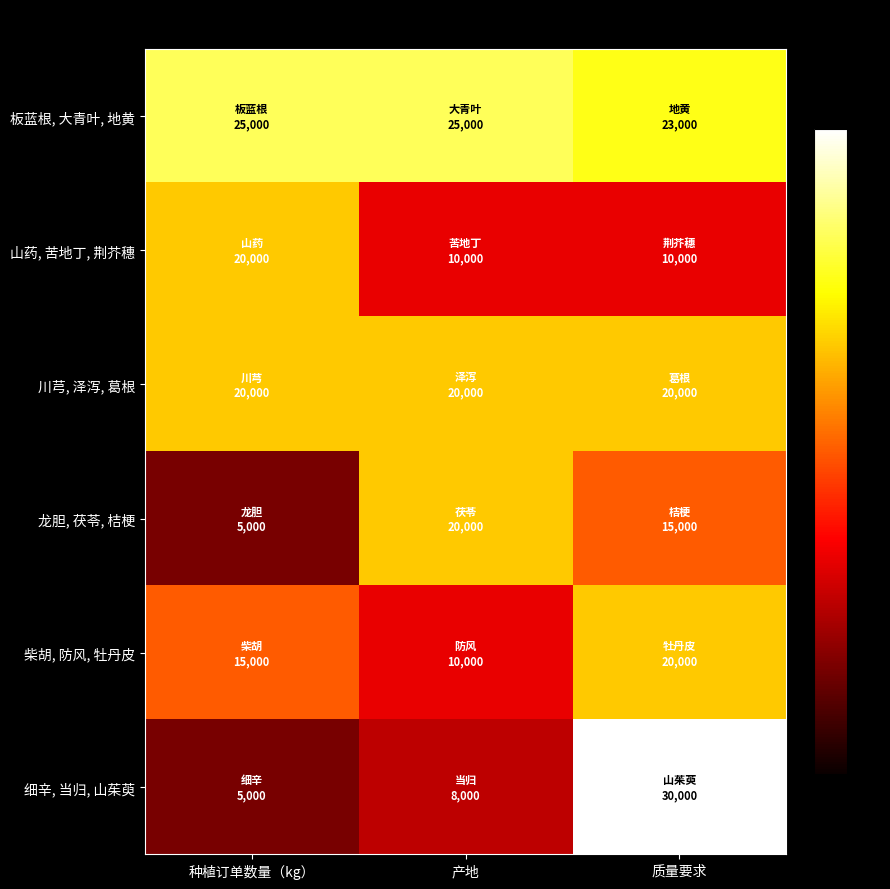

At which category is the sum across all series the highest?

质量要求